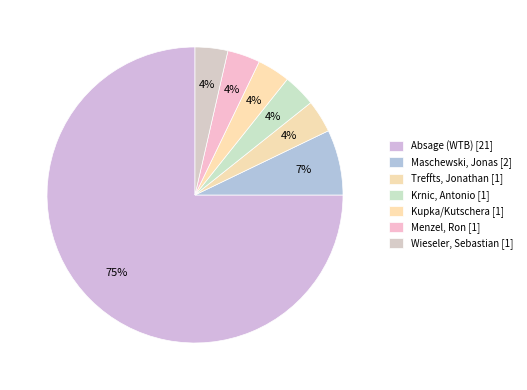

Count the number of slices in the pie.

7